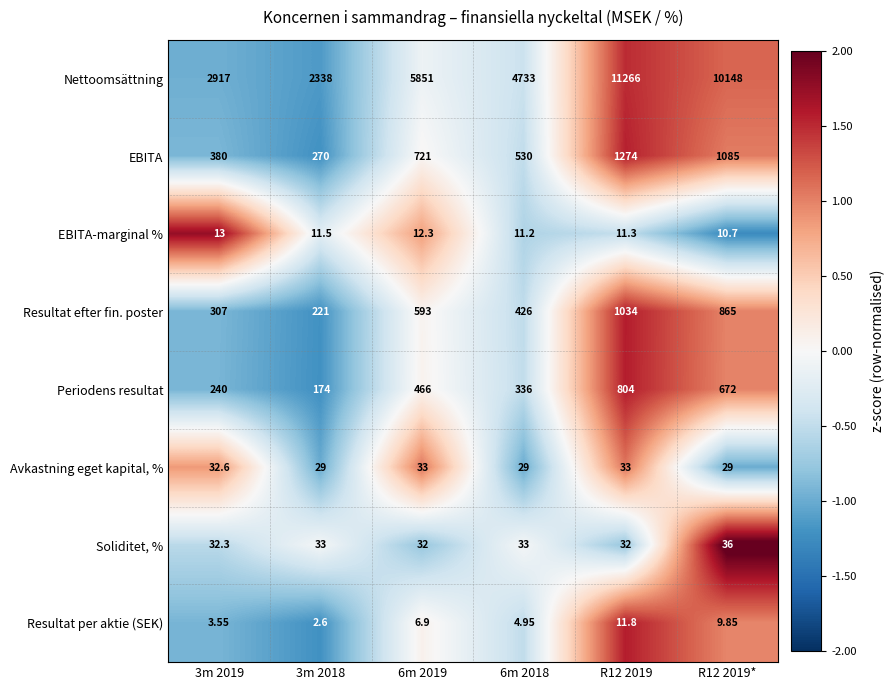

Which series has the widest spread of values?

Nettoomsättning